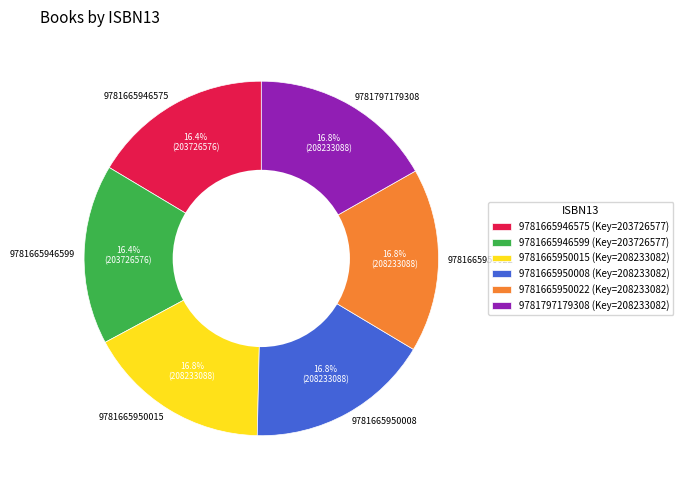

Approximately how many times larger is the value at 9781797179308 compared to 9781665950015?

1.0